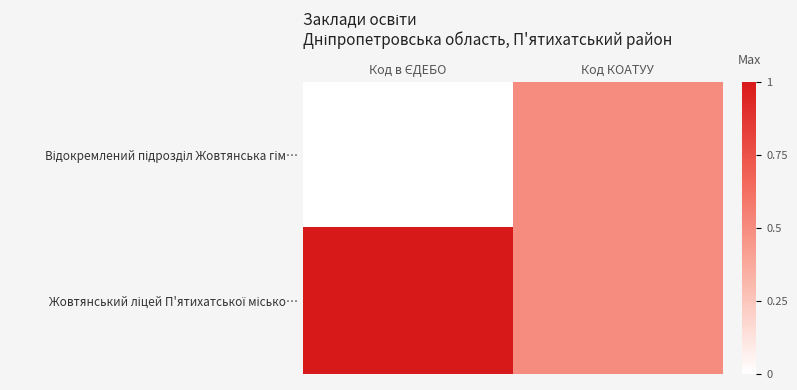

At Код КОАТУУ, list the series in order from largest to smallest.

Відокремлений підрозділ Жовтянська гім…, Жовтянський ліцей П'ятихатської місько…